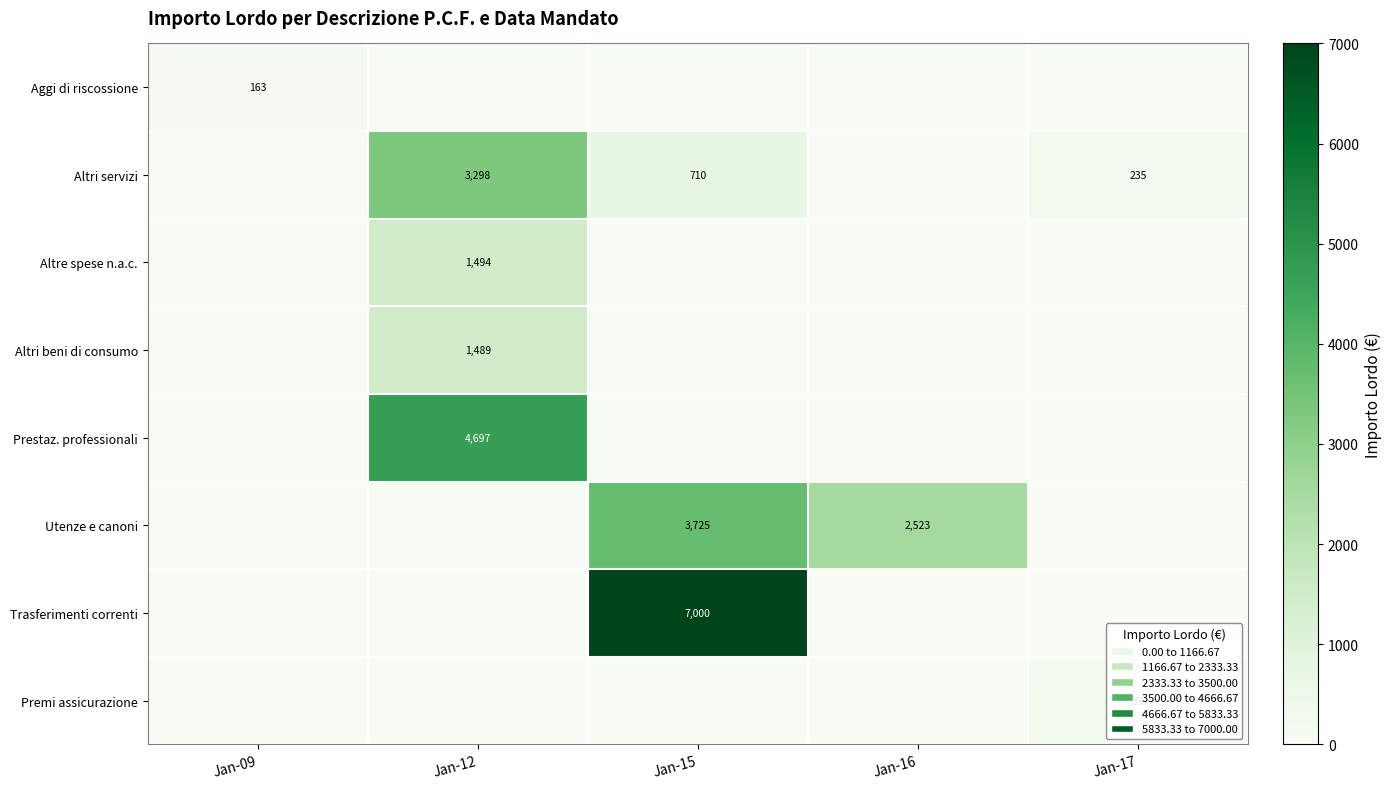

Is it true that Premi assicurazione equals 285 at Jan-17?

False